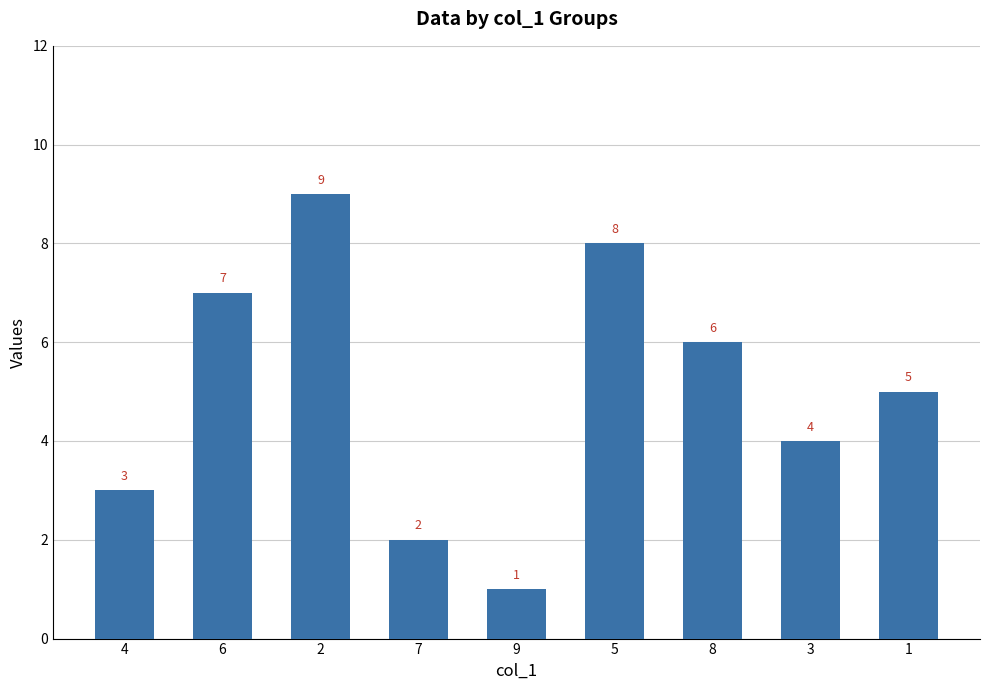

How many values are below 5?

4